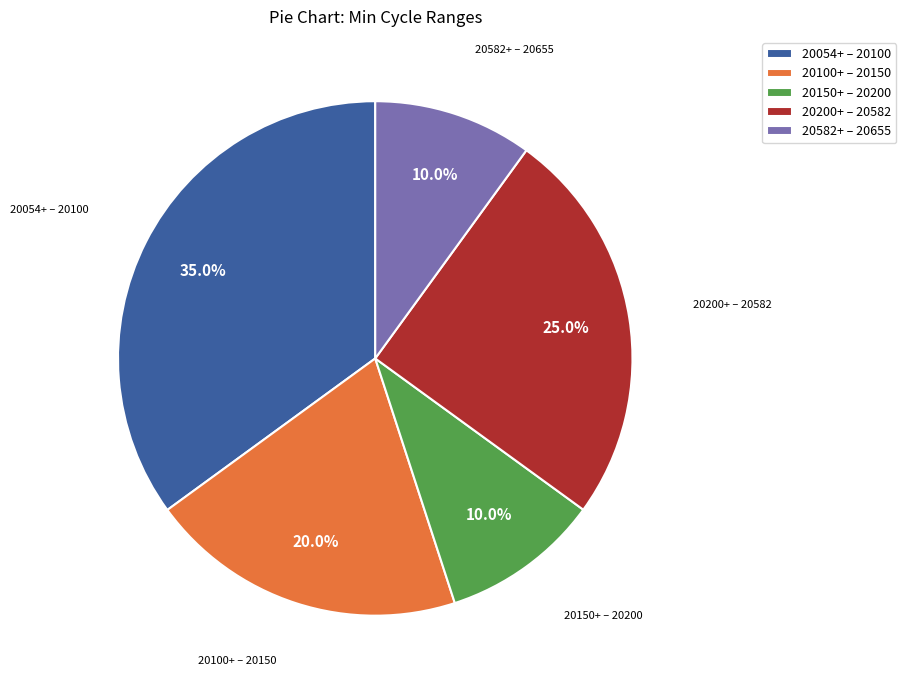

Is there any slice that represents more than half of the pie?

No